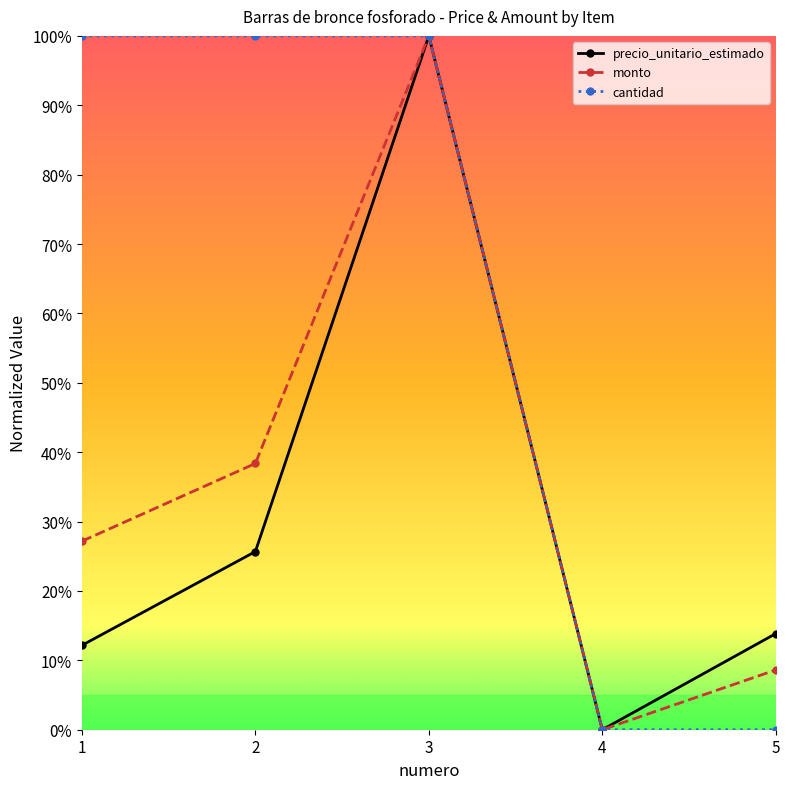

Is it true that precio_unitario_estimado equals 0.3 at 2?

False